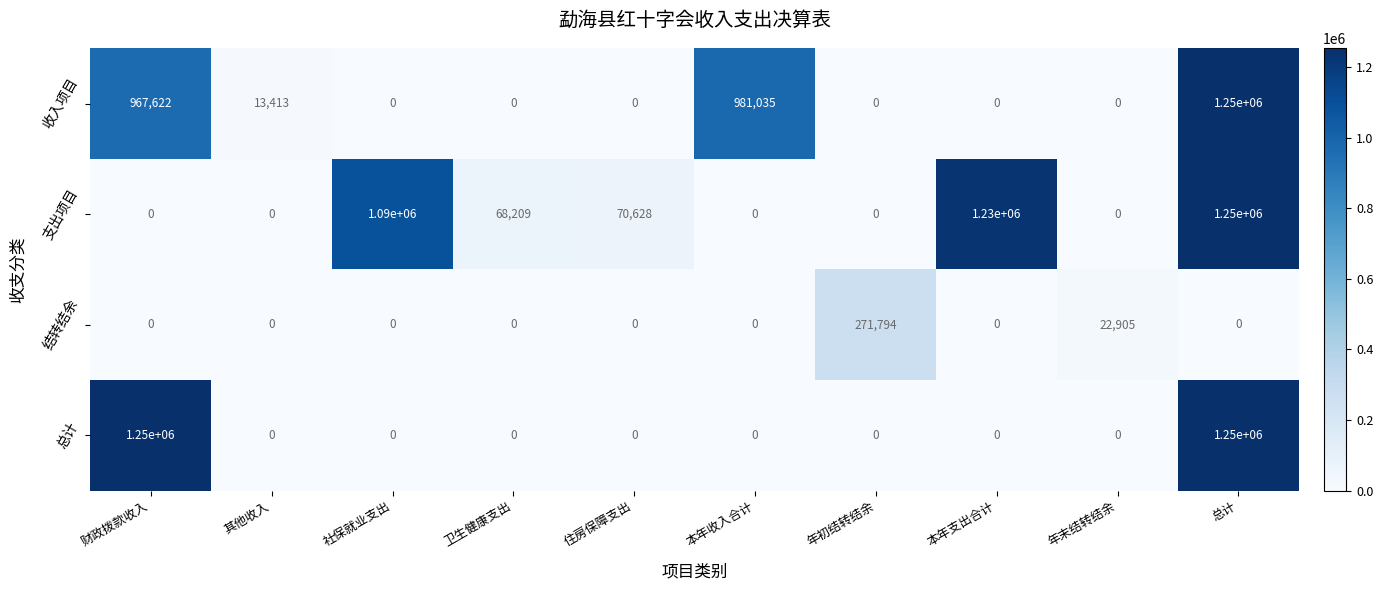

What is the difference between the second highest and second lowest values in the 结转结余 series?

22905